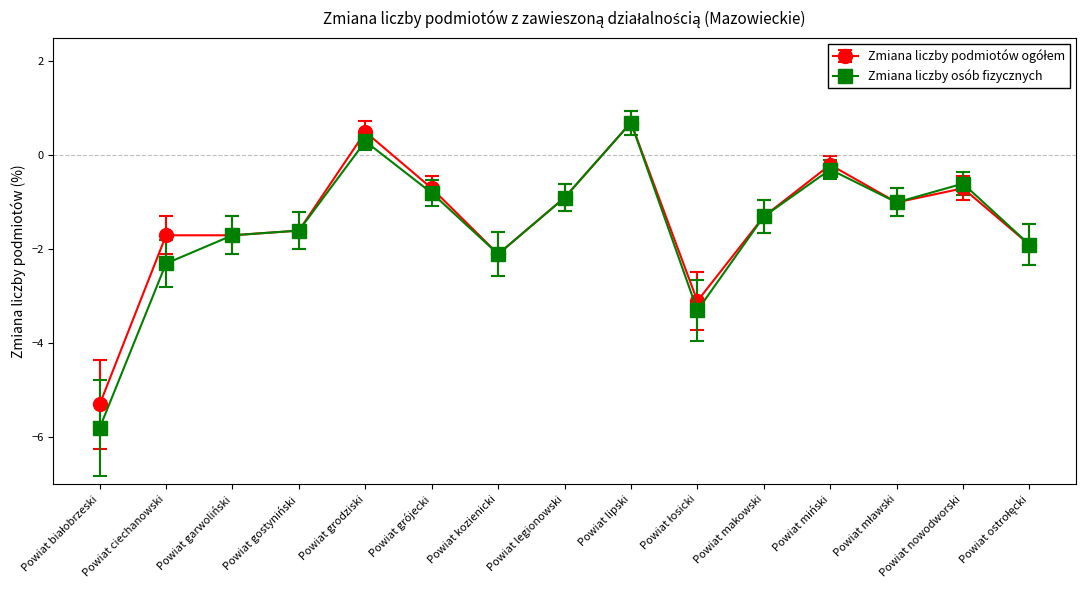

Is it true that Zmiana liczby osób fizycznych equals -2.3 at Powiat ciechanowski?

True